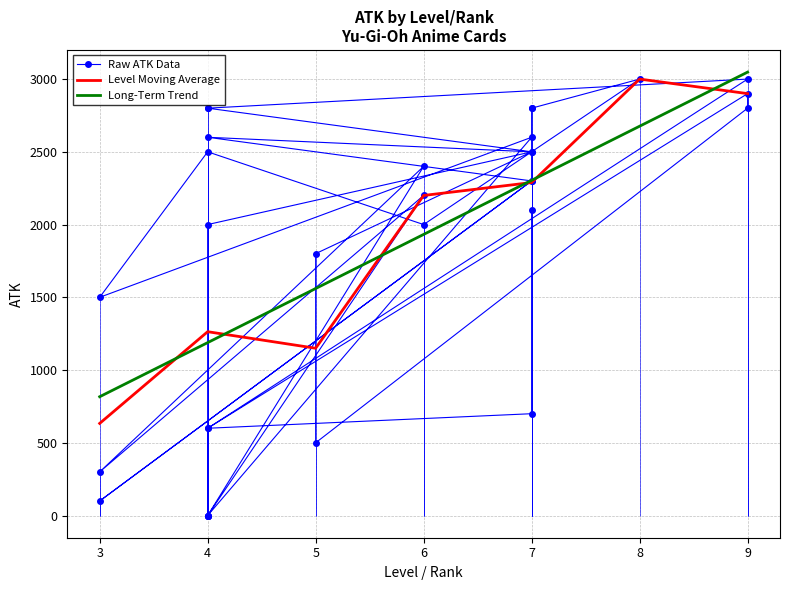

At which category does the data reach its first local peak?

9